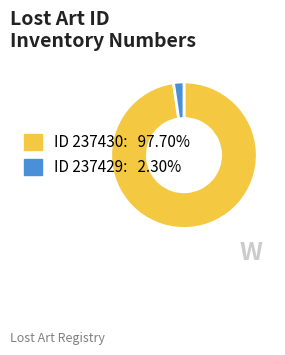

Is there any slice that represents more than half of the pie?

Yes